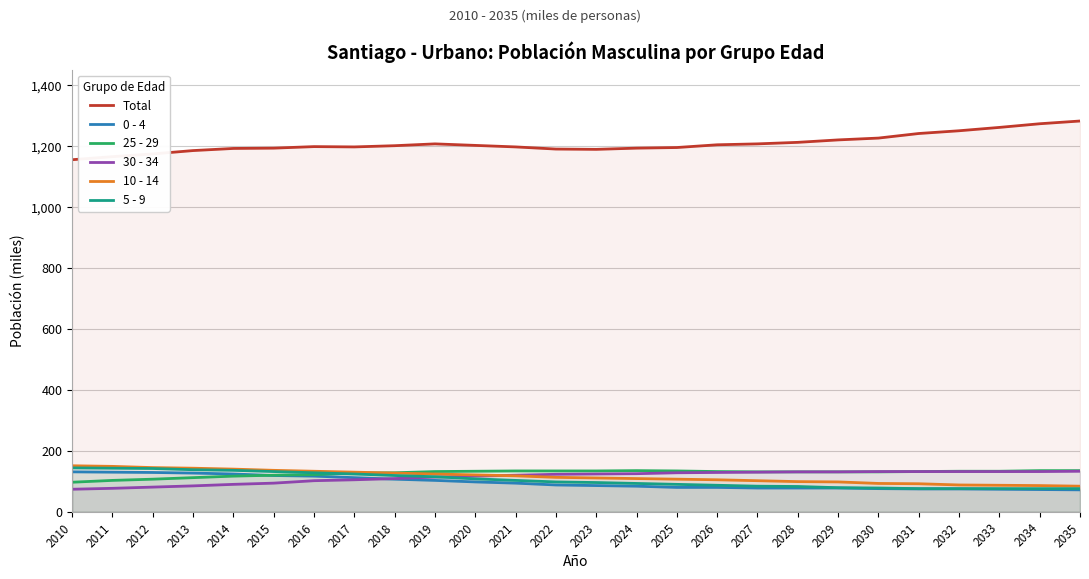

Count the number of categories in the chart.

26